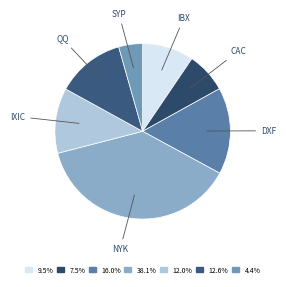

Is there a majority slice in this chart?

No